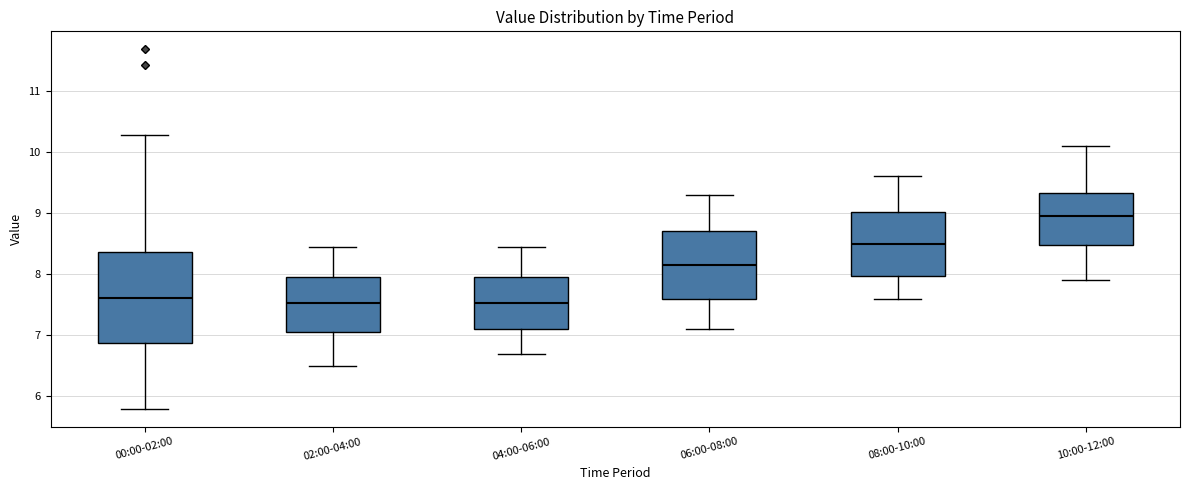

Where does the lower whisker of the box for 00:00-02:00 end on the y-axis? The values are not printed on the chart, so give them approximately, as read against the axis.

5.8